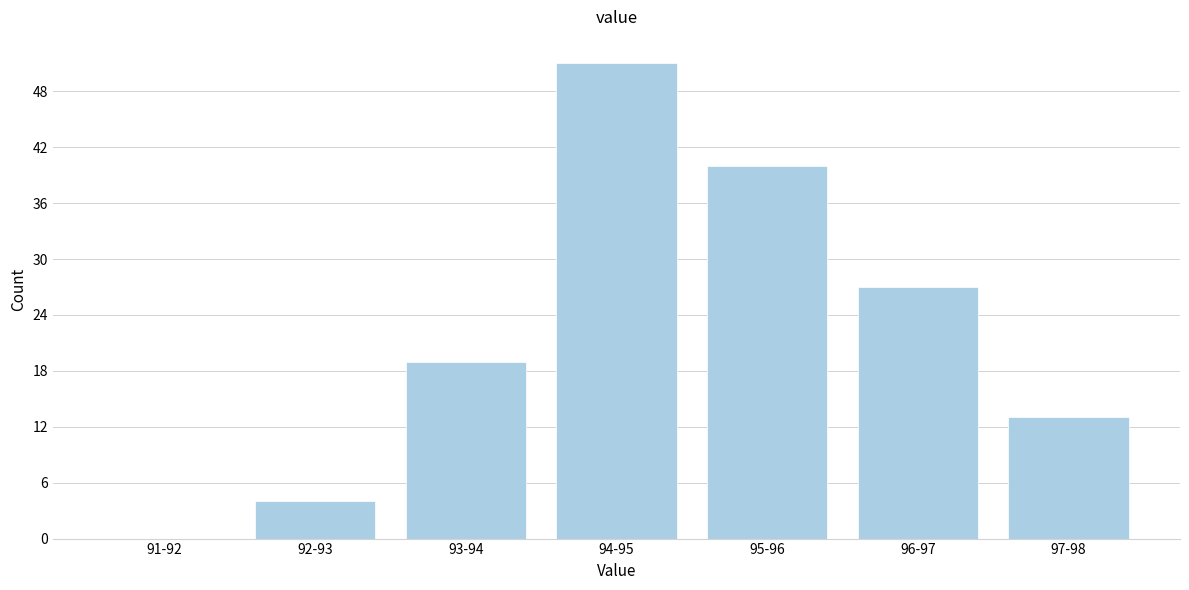

Reading left to right, list all the values displayed in this chart.

91-92=0	92-93=4	93-94=19	94-95=51	95-96=40	96-97=27	97-98=13